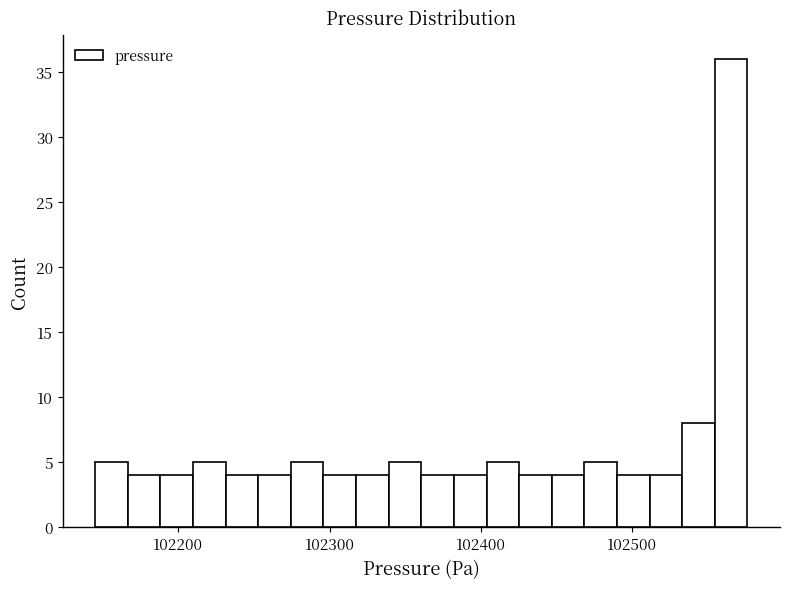

Read against the x-axis, roughly where is the centre of the tallest bar?

102570